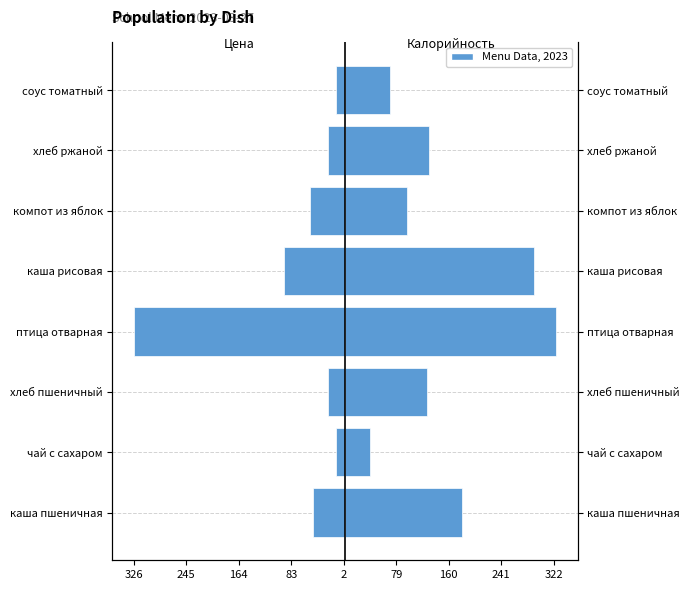

List the series in order of their overall mean, lowest first.

Цена (norm.), Калорийность